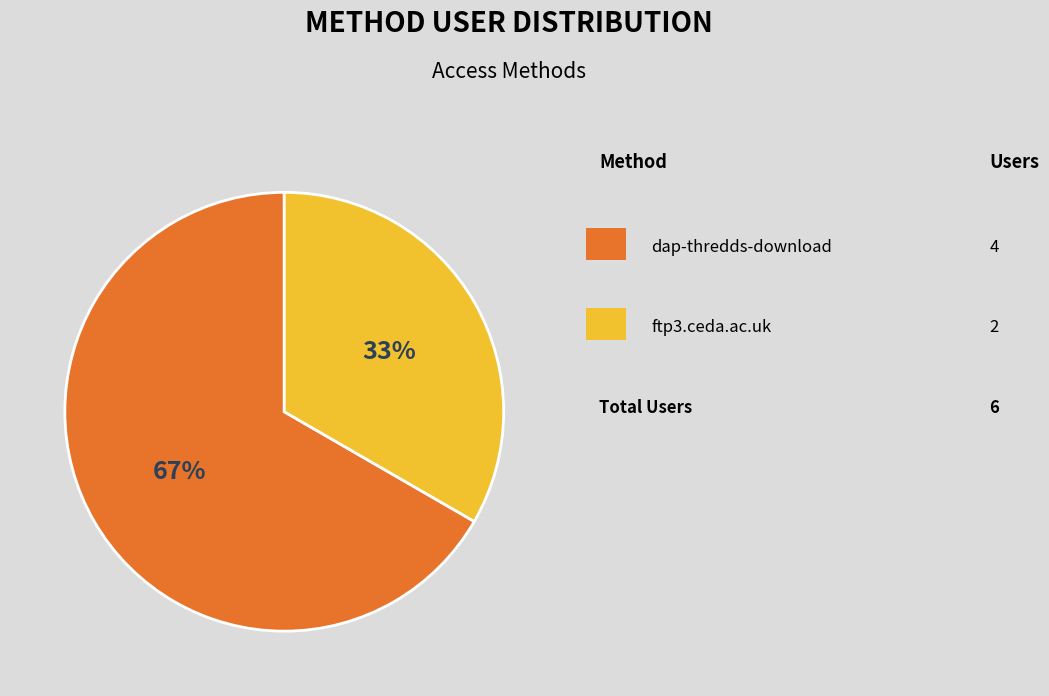

Is there any slice that represents more than half of the pie?

Yes